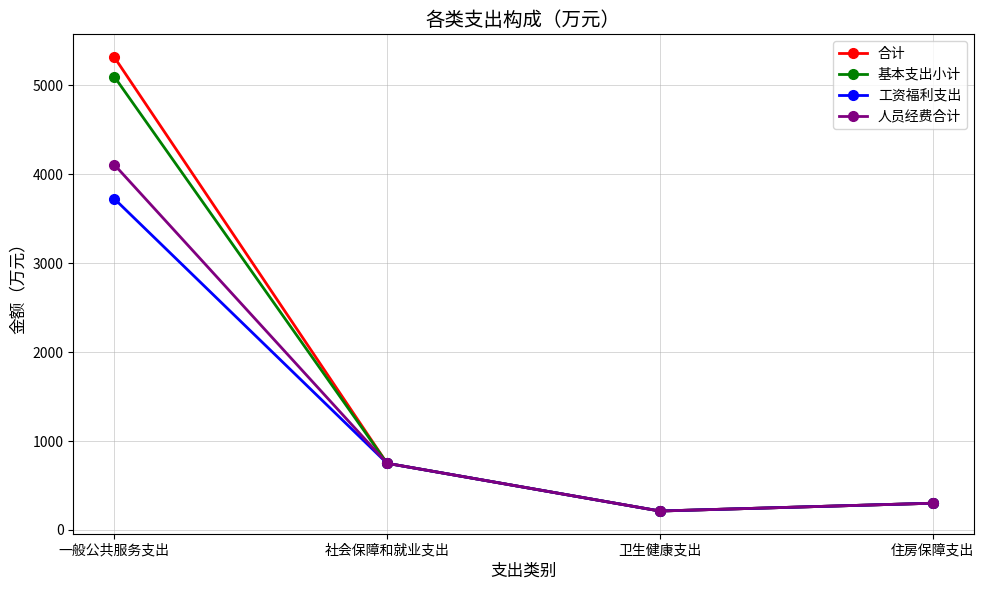

True or false: 工资福利支出 has more than 2 points higher than both neighbors.

False